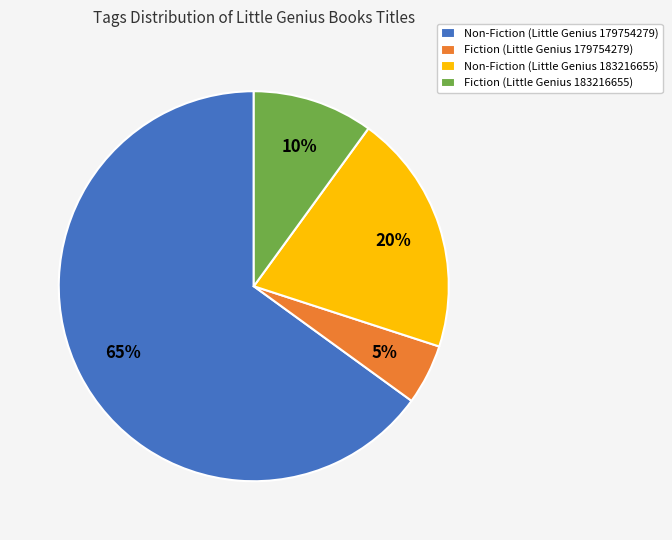

Do Fiction (Little Genius 179754279) and Fiction (Little Genius 183216655) together represent more than half of the pie?

No